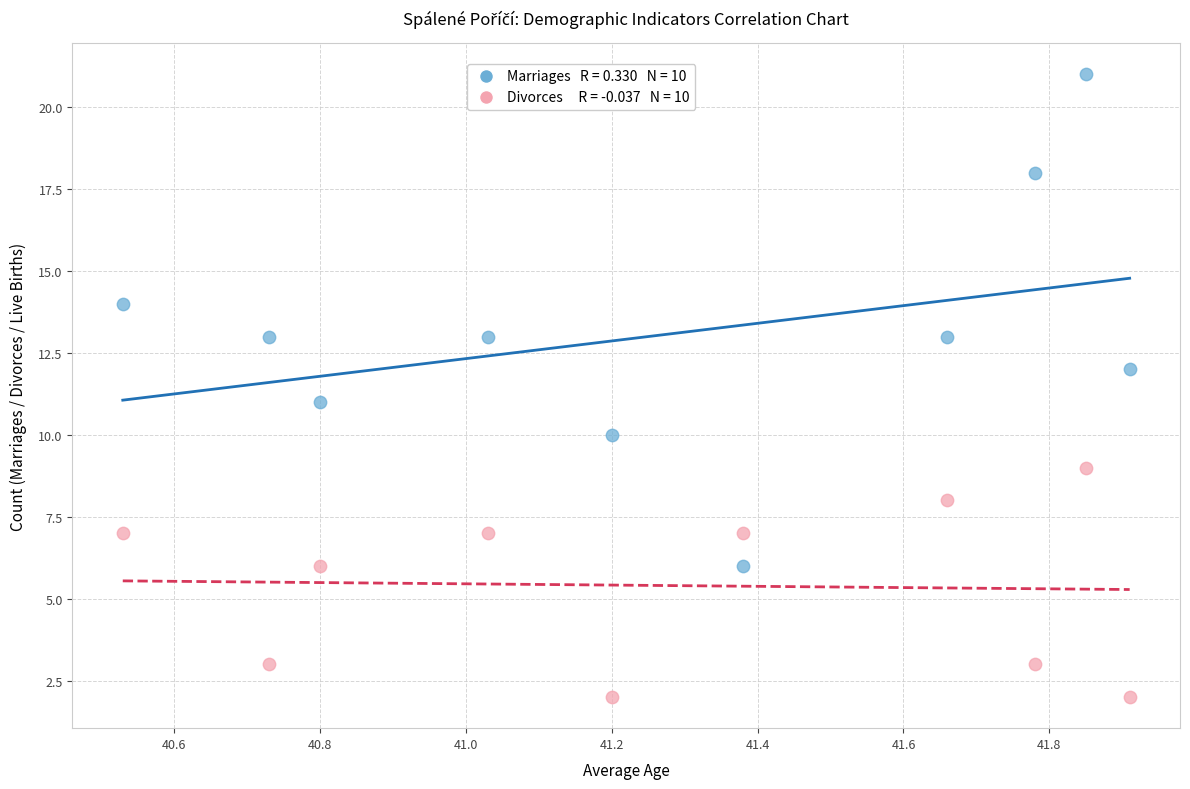

Across all data points, what is the range of Y values (max minus min)?

19